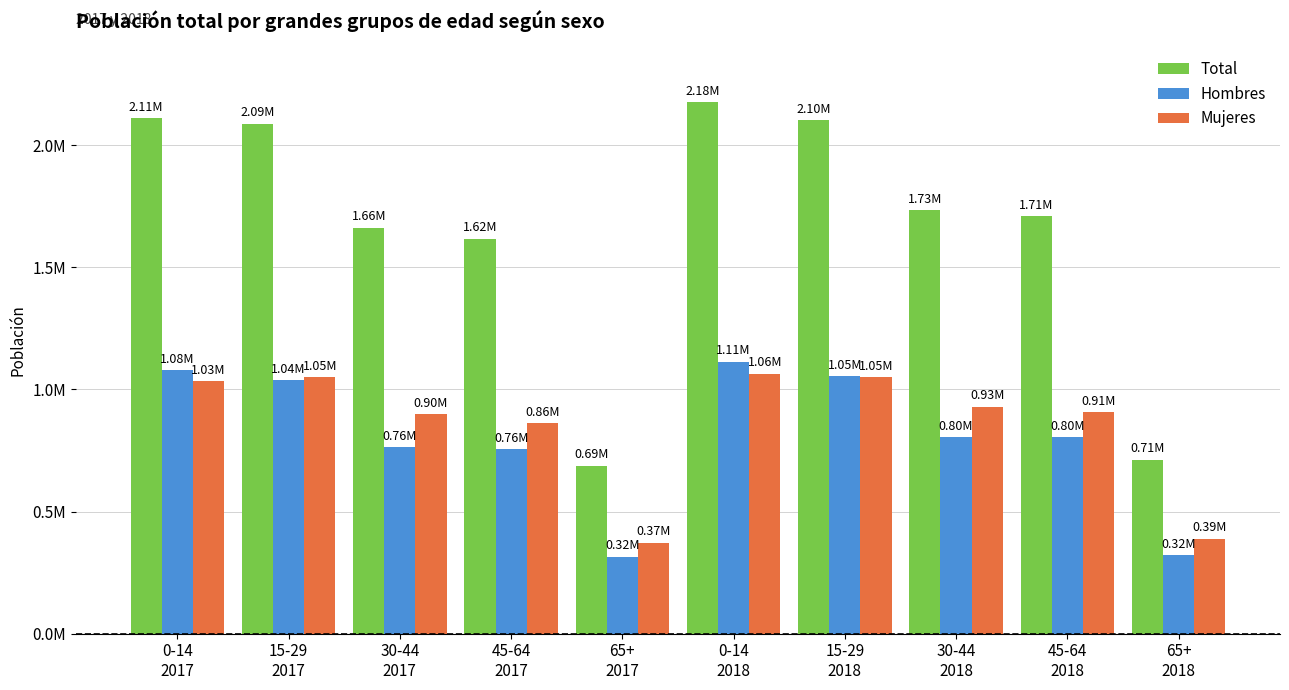

What are all the series names shown in the legend?

Total, Hombres, Mujeres